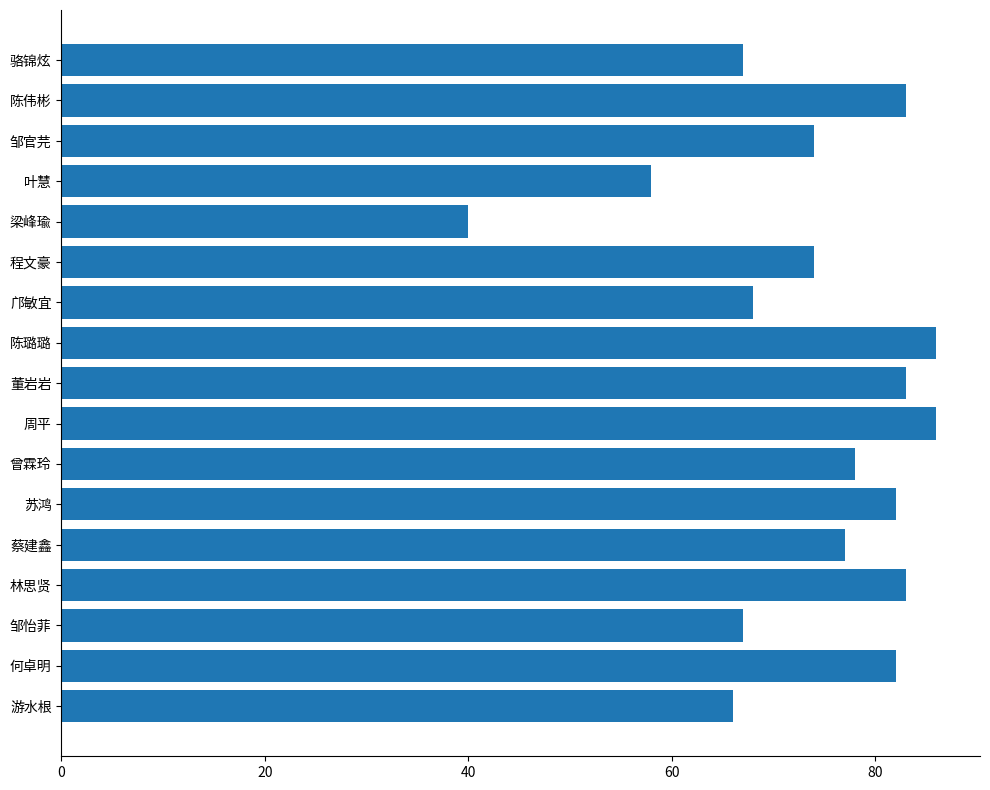

What is the difference between the values at 陈璐璐 and 程文豪?

12